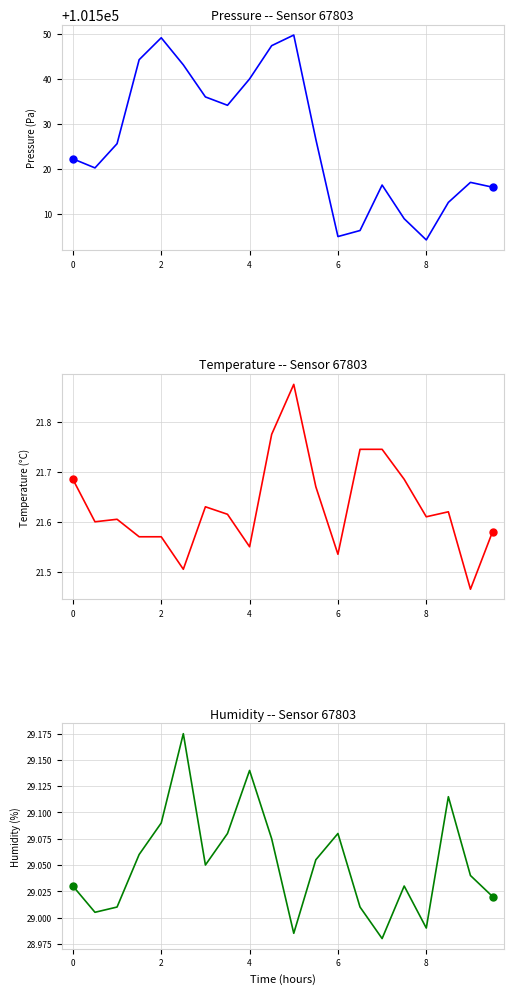

Which series has the largest Y range (max minus min)?

Pressure (Pa)